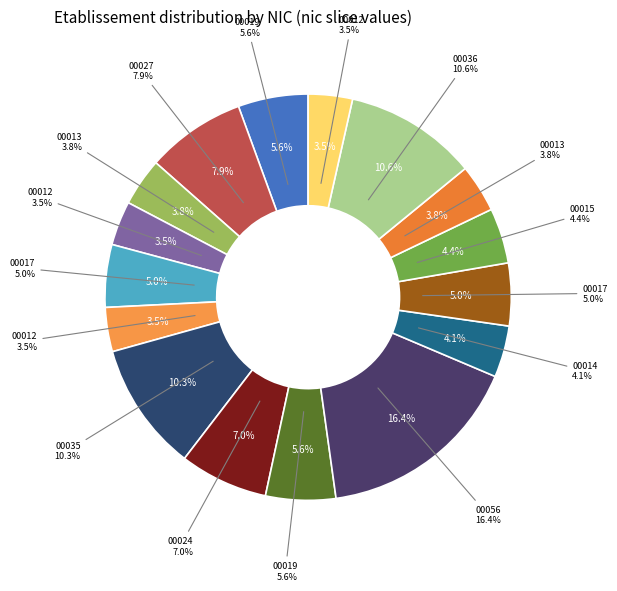

To the nearest percent, what percentage of the pie is 75355763600036?

11%